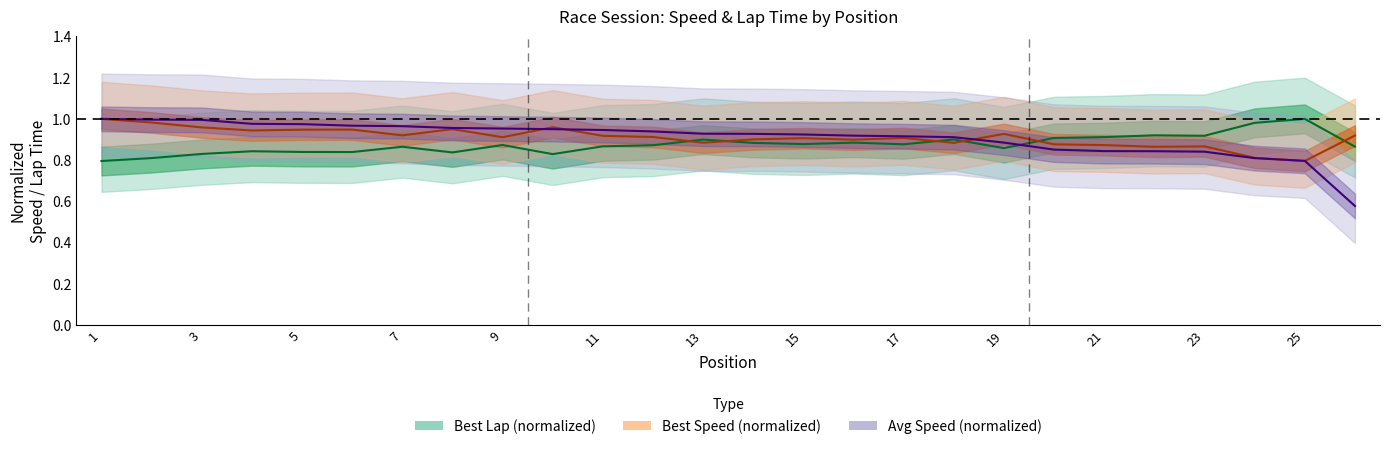

Count the number of data series in this chart.

3